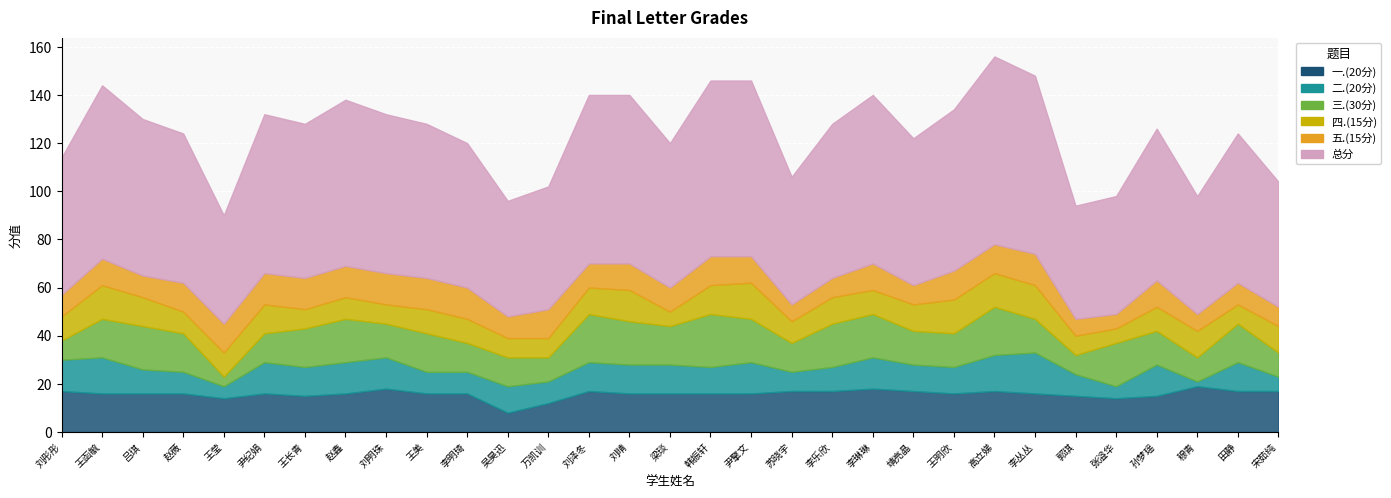

Is it true that 总分 equals 73 at 尹擎文?

True